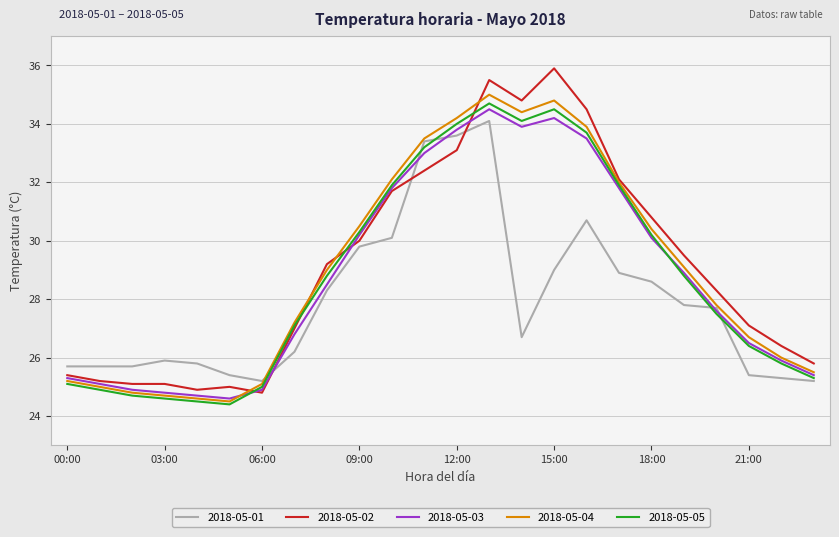

At how many categories does at least one series exceed 33?

6